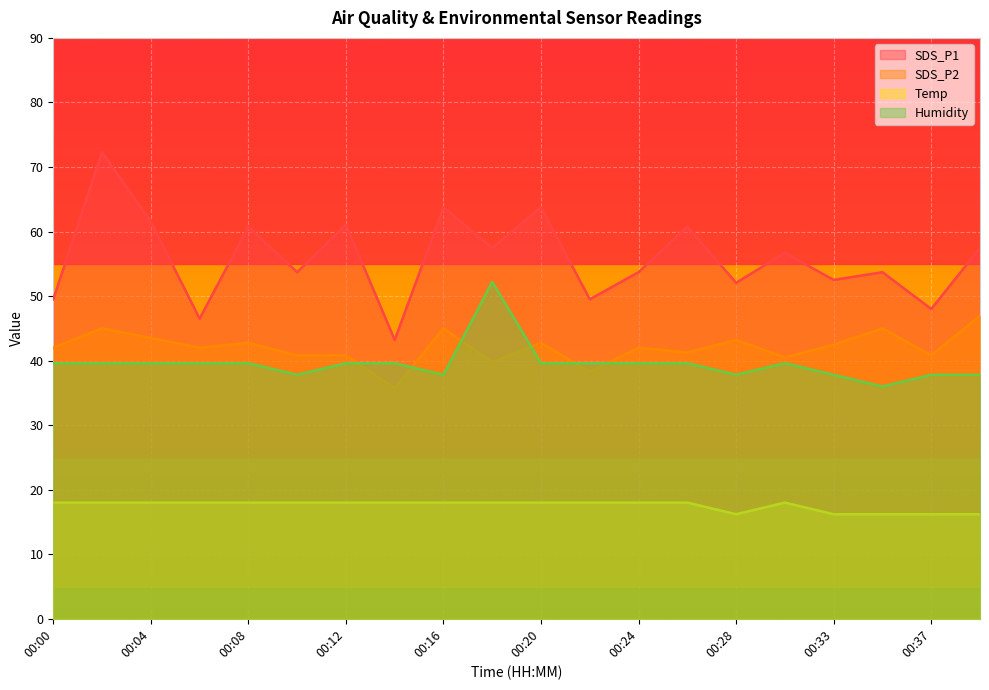

What is the value of the SDS_P2 point at the 17th from the left?

42.5